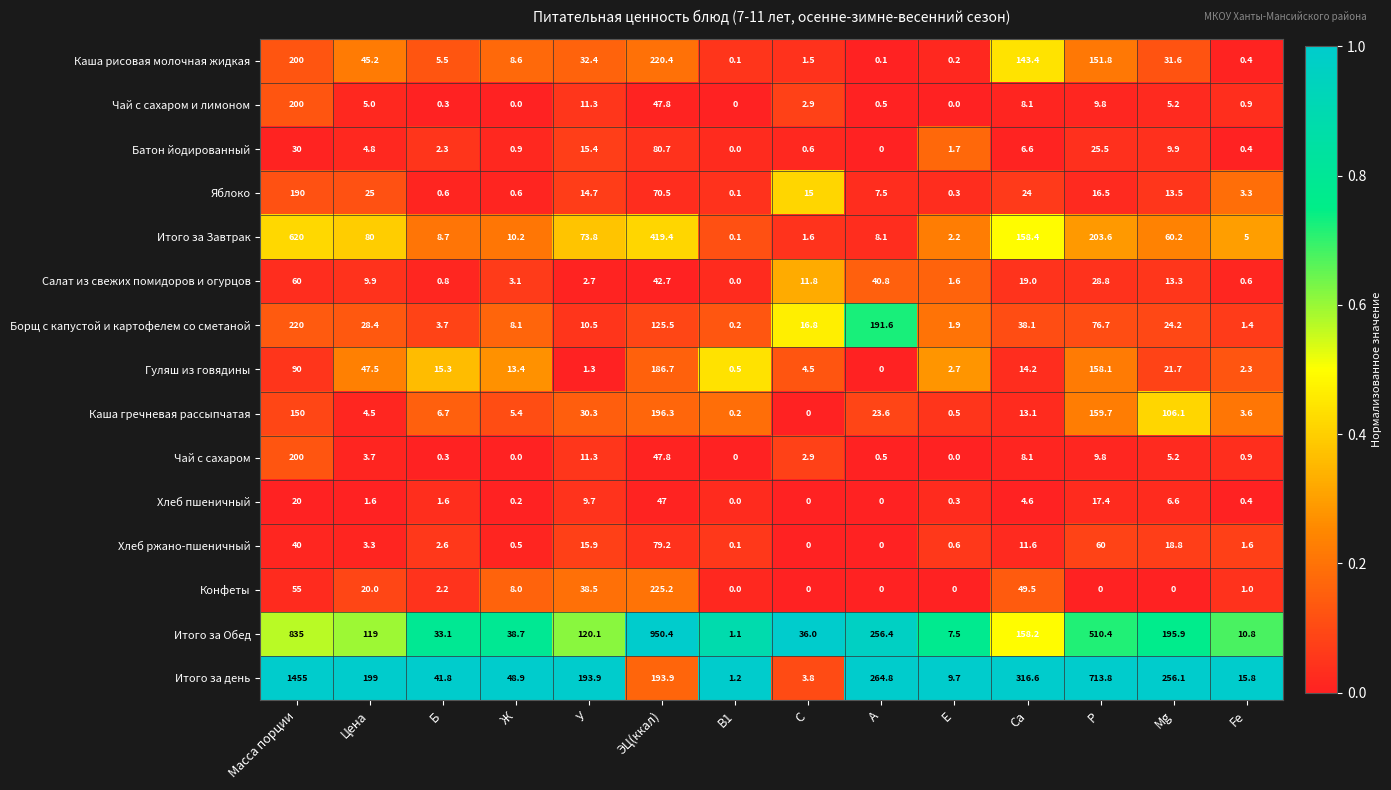

The value of Итого за Обед at Б is 33.1. True or false?

True